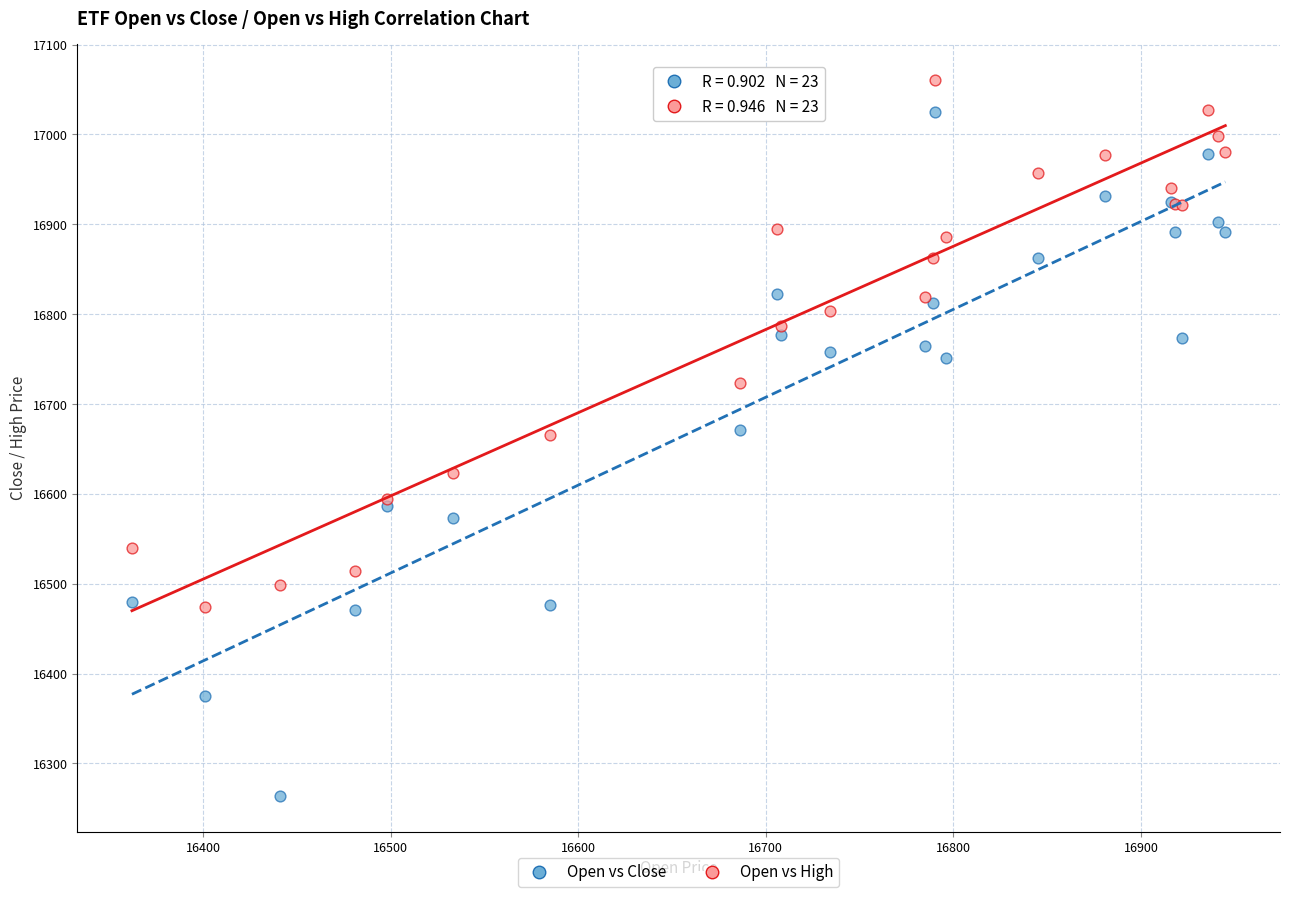

Which series contains the lowest Y value?

Open vs Close